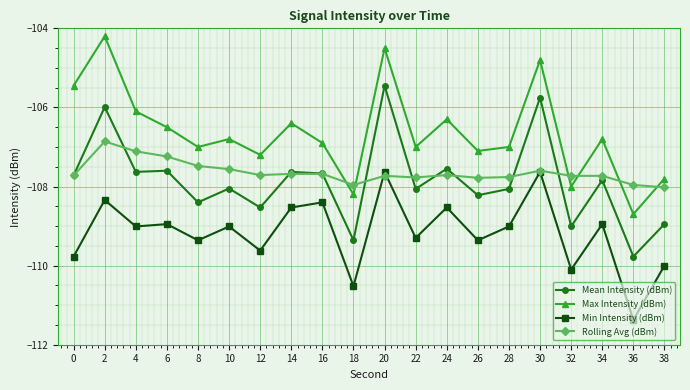

How many data points does each series have?

20